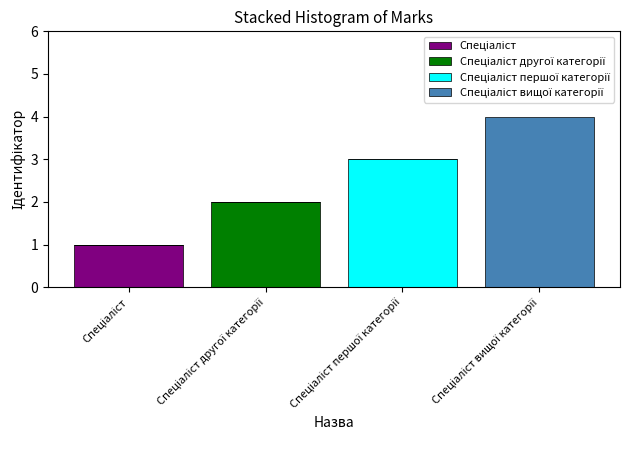

Does the chart contain stacked bars?

Yes